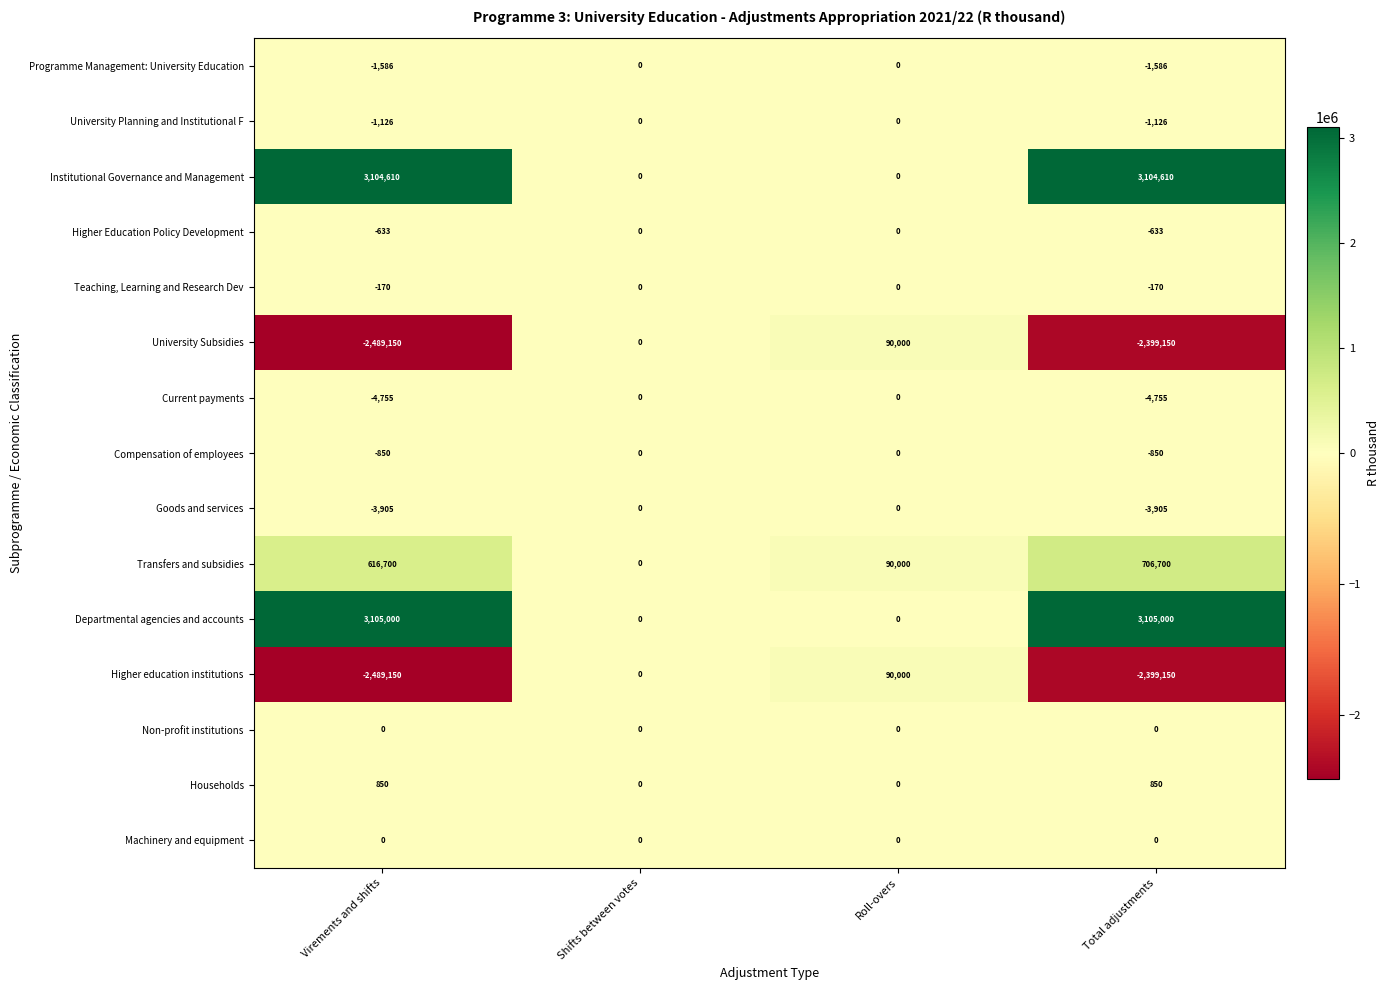

Which series has the largest range (max minus min)?

Departmental agencies and accounts